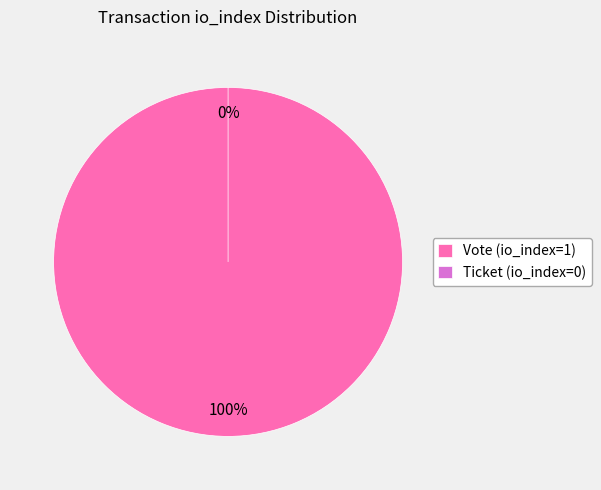

Which slice is the smallest?

Ticket (io_index=0)